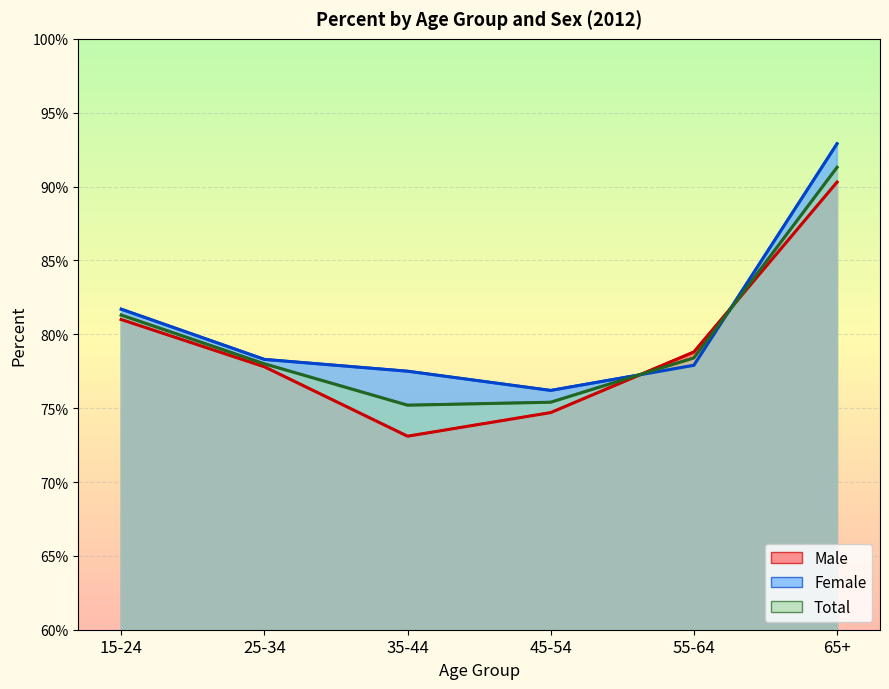

What is the difference between the Female values at 65+ and 35-44?

15.4